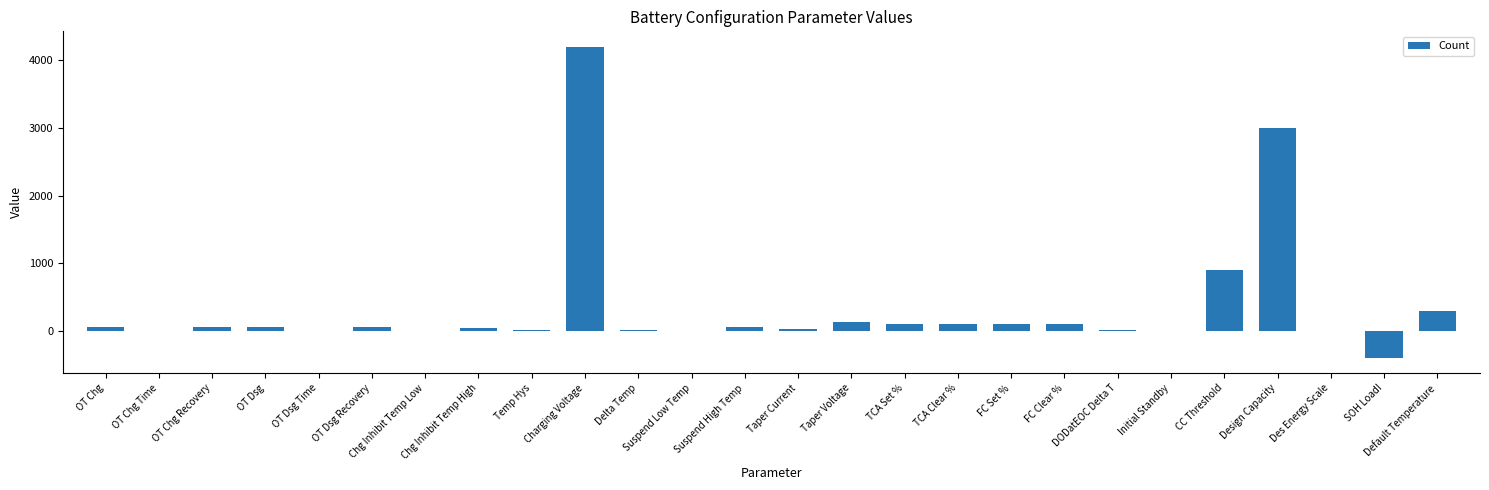

Count the number of data series in this chart.

1